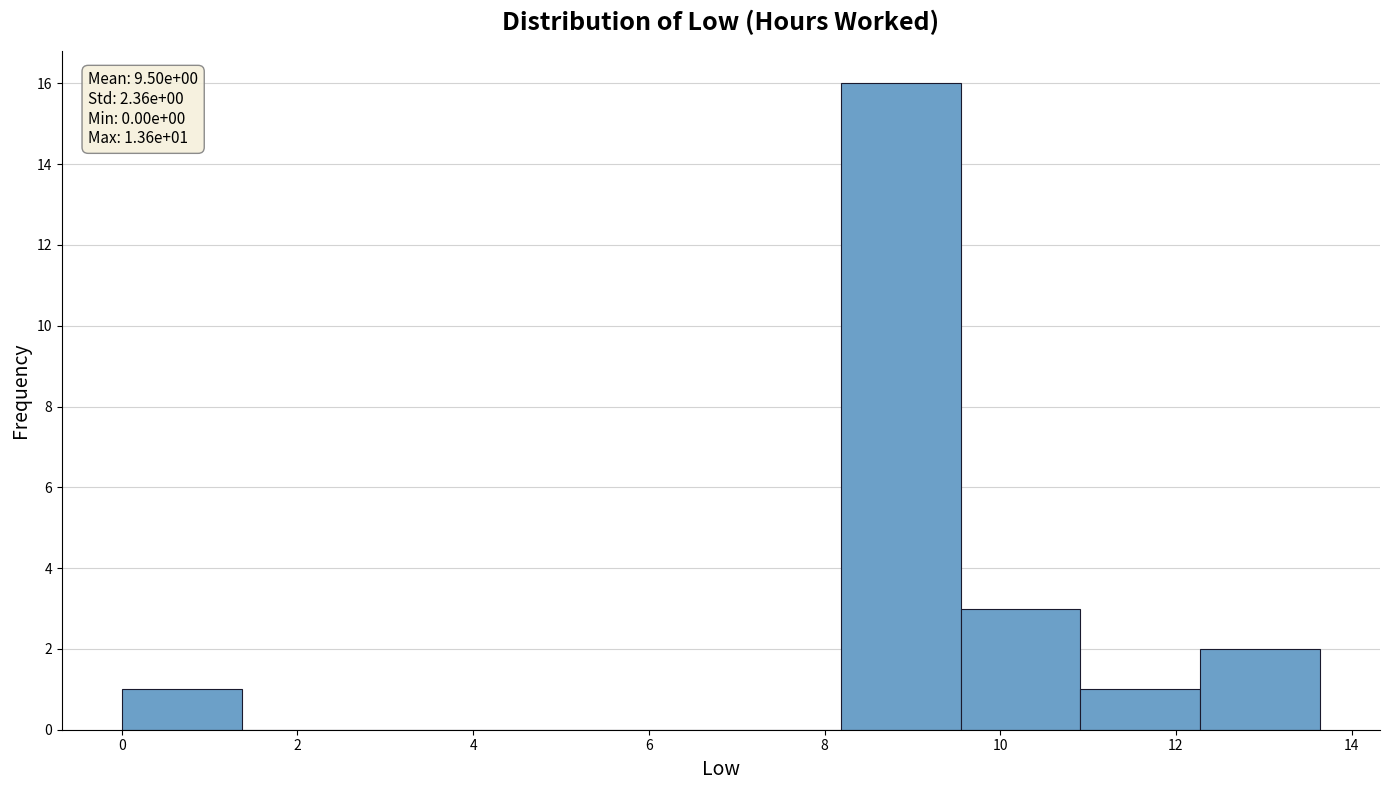

Over which range of the x-axis is the bar tallest?

8.2 to 9.6